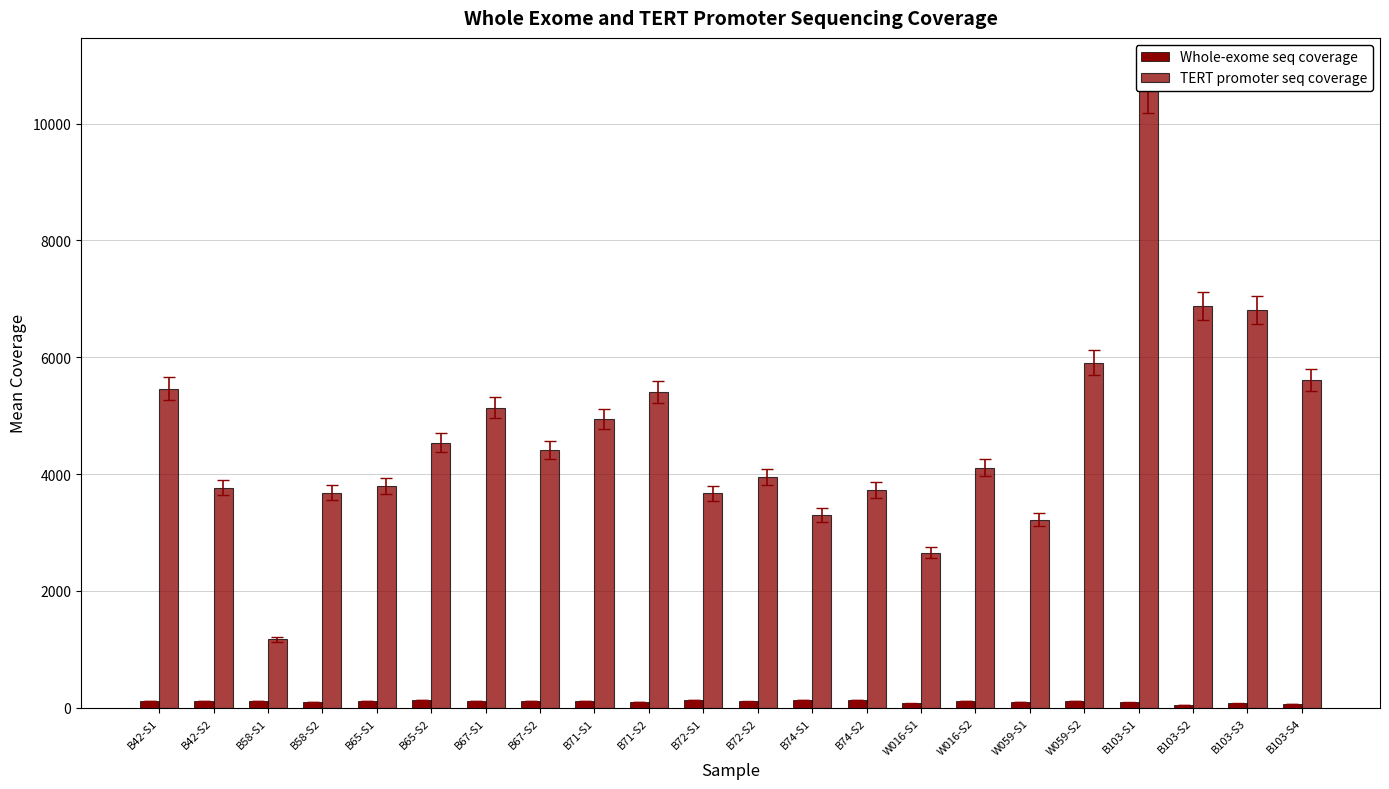

Are the bars grouped side by side (vs. stacked)?

Yes